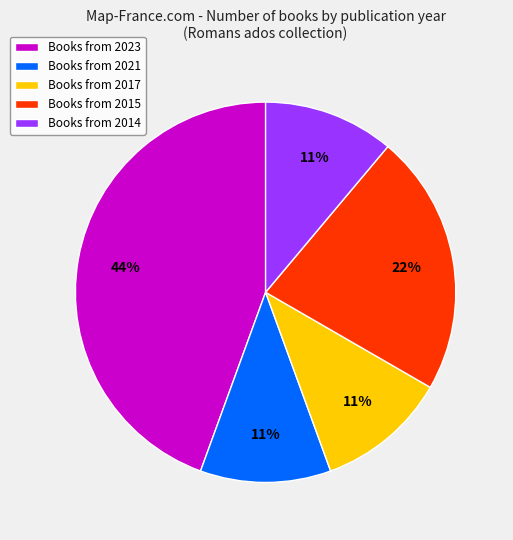

Combined, do Books from 2023 and Books from 2021 account for over 50%?

Yes